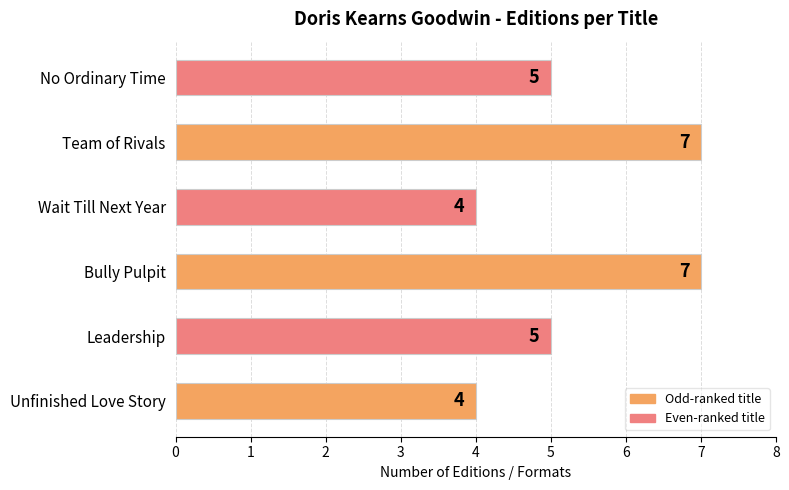

What is the minimum value shown in the chart?

4